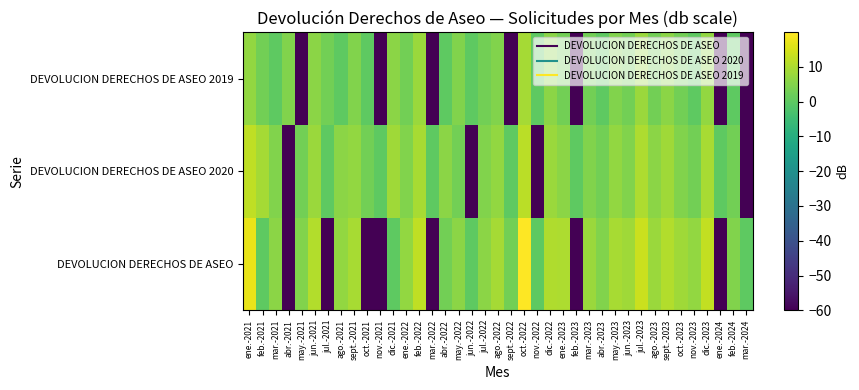

What is the smallest value displayed?

-60.0